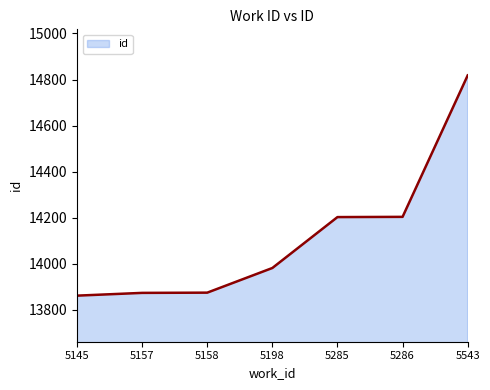

What is the difference between the maximum and second lowest values?

944